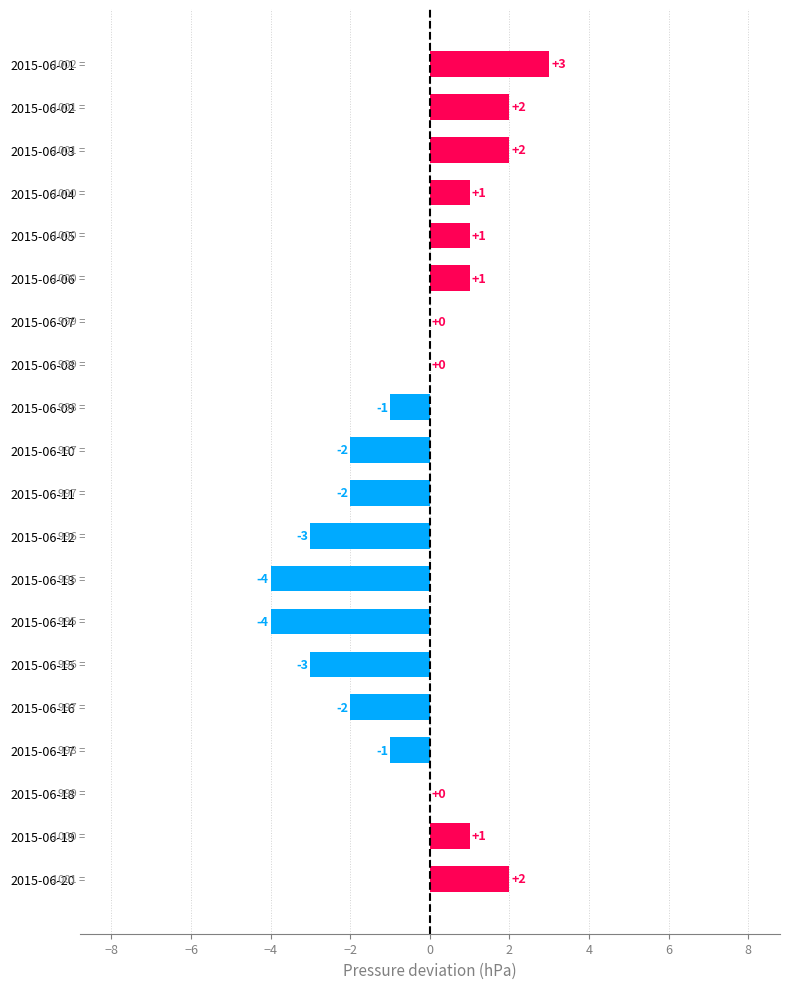

What is the greatest value displayed?

3